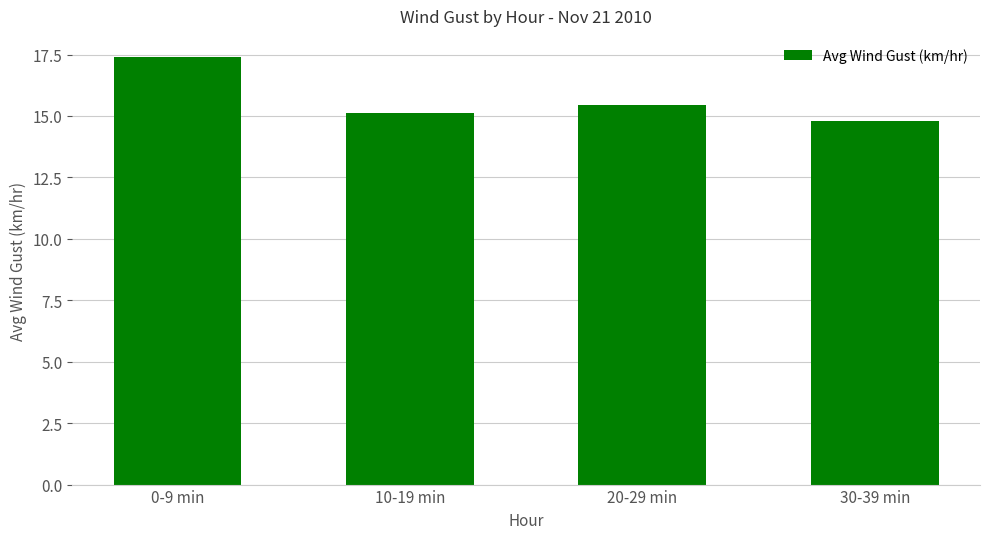

The chart shows a value of 14.8 at 30-39 min. True or false?

True